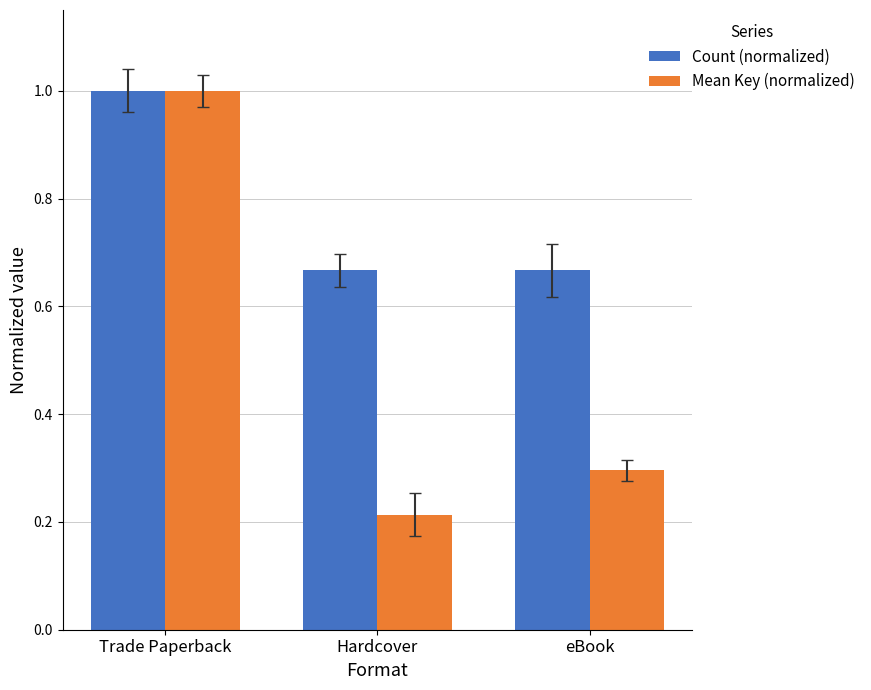

What position from the right is Hardcover?

2